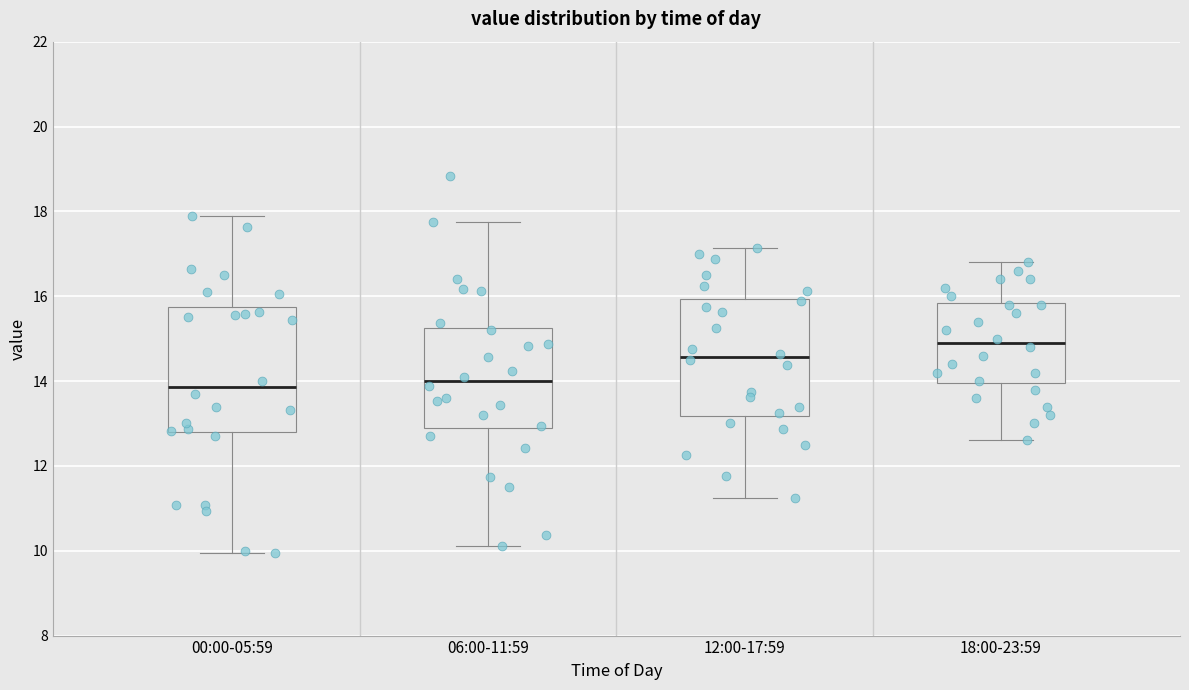

Reading left to right, transcribe this box plot: for each box, give where its median line is, the range the box spans, and where its two whiskers end, as read against the y-axis. The values are not printed on the chart, so give them approximately, as read against the axis.

00:00-05:59: median 13.8, box 12.8 to 15.8, whiskers 10.0 to 18.0
06:00-11:59: median 14.0, box 12.8 to 15.2, whiskers 10.2 to 17.8
12:00-17:59: median 14.6, box 13.2 to 16.0, whiskers 11.2 to 17.2
18:00-23:59: median 15.0, box 14.0 to 15.8, whiskers 12.6 to 16.8